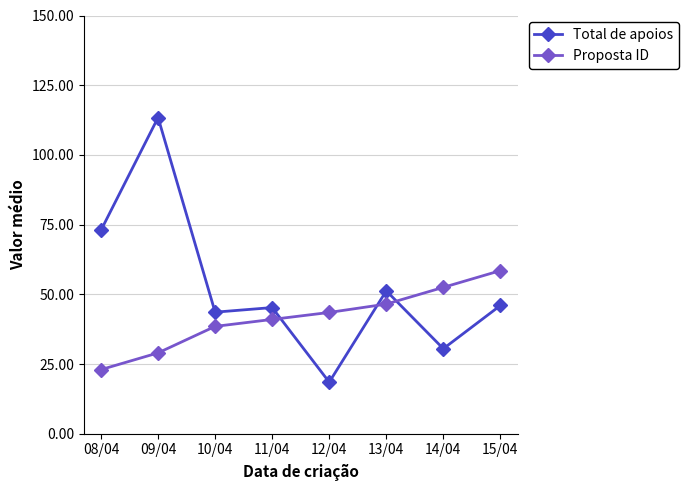

How many interior local peaks does the Total de apoios series have?

3